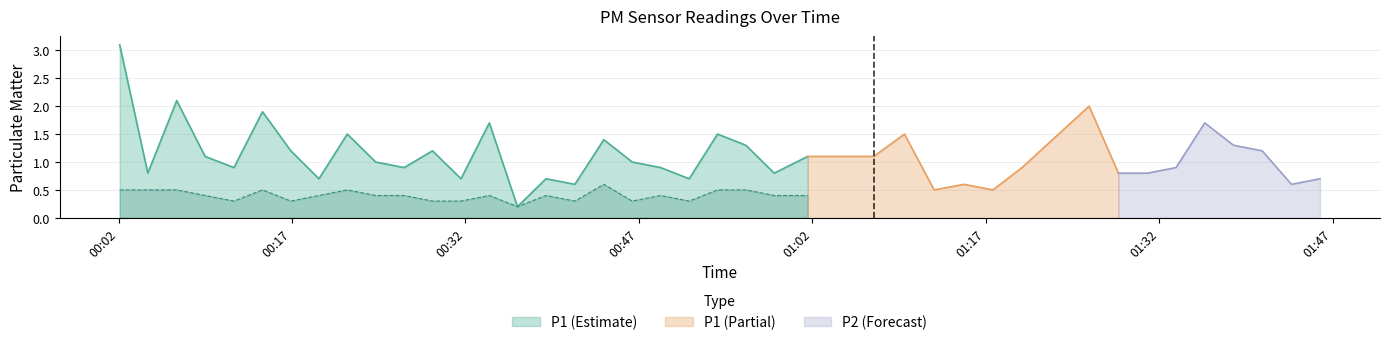

Which has a higher value, 32 or 38?

32